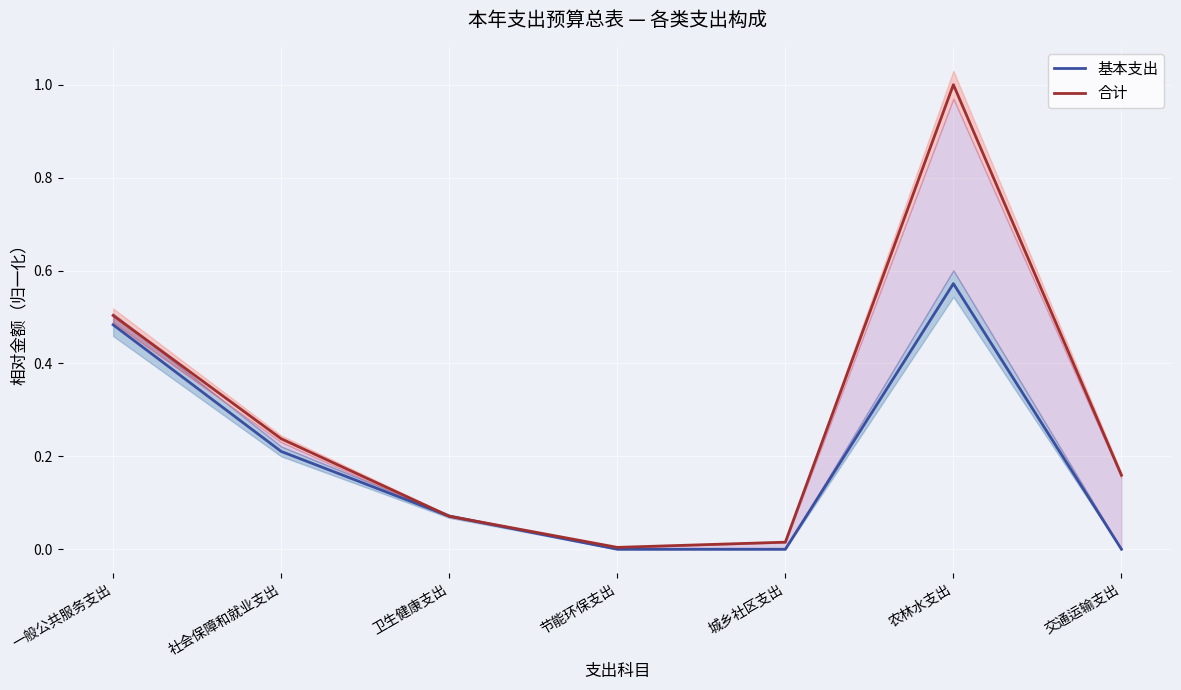

At how many categories does at least one series exceed 0?

7